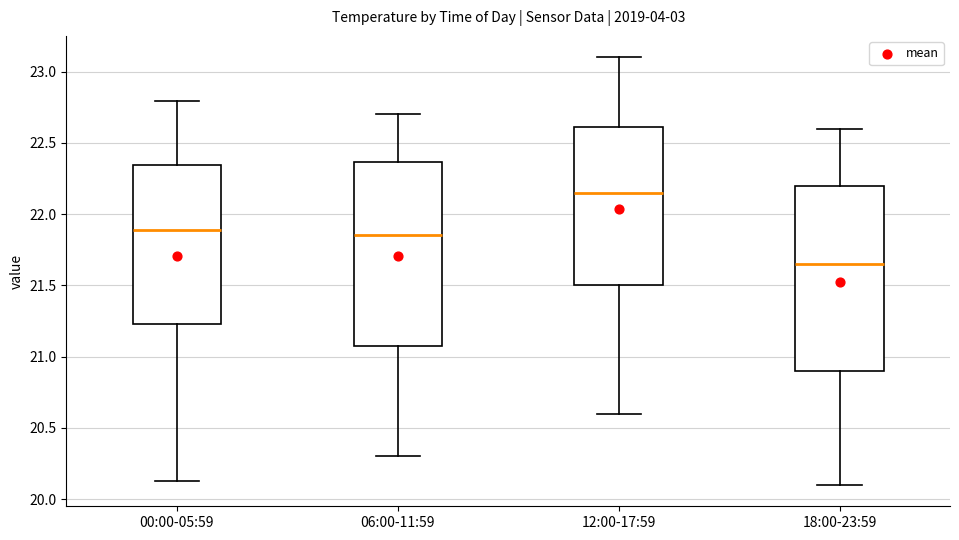

Where is the lower edge of the box for 06:00-11:59 on the y-axis? The values are not printed on the chart, so give them approximately, as read against the axis.

21.10